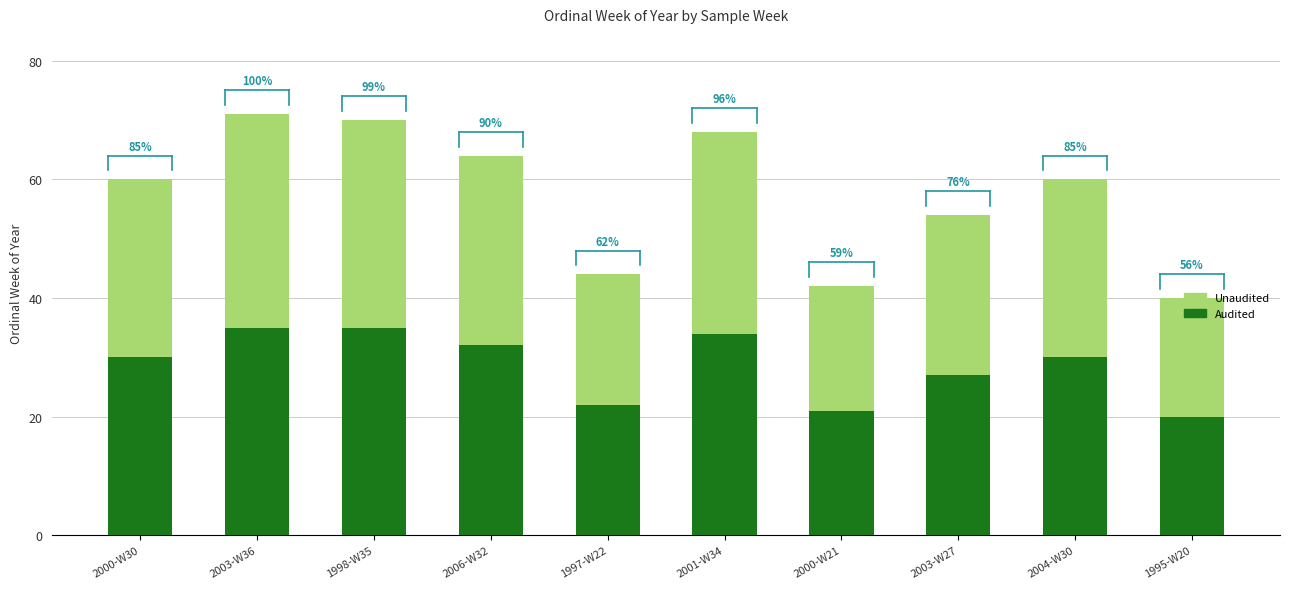

Does the chart contain stacked bars?

Yes